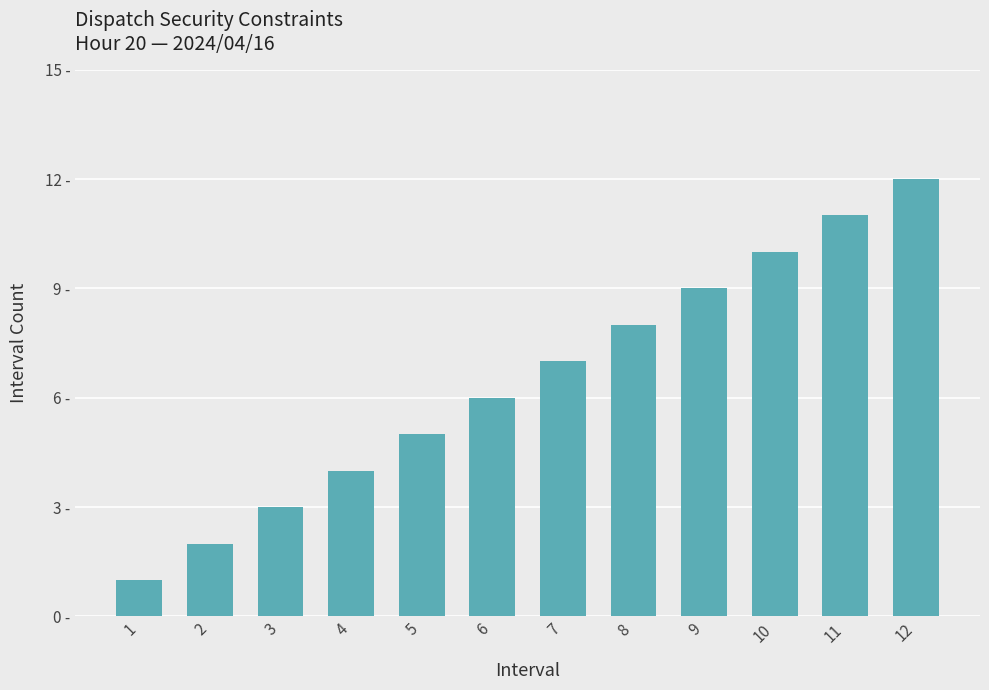

Does the chart contain stacked bars?

No